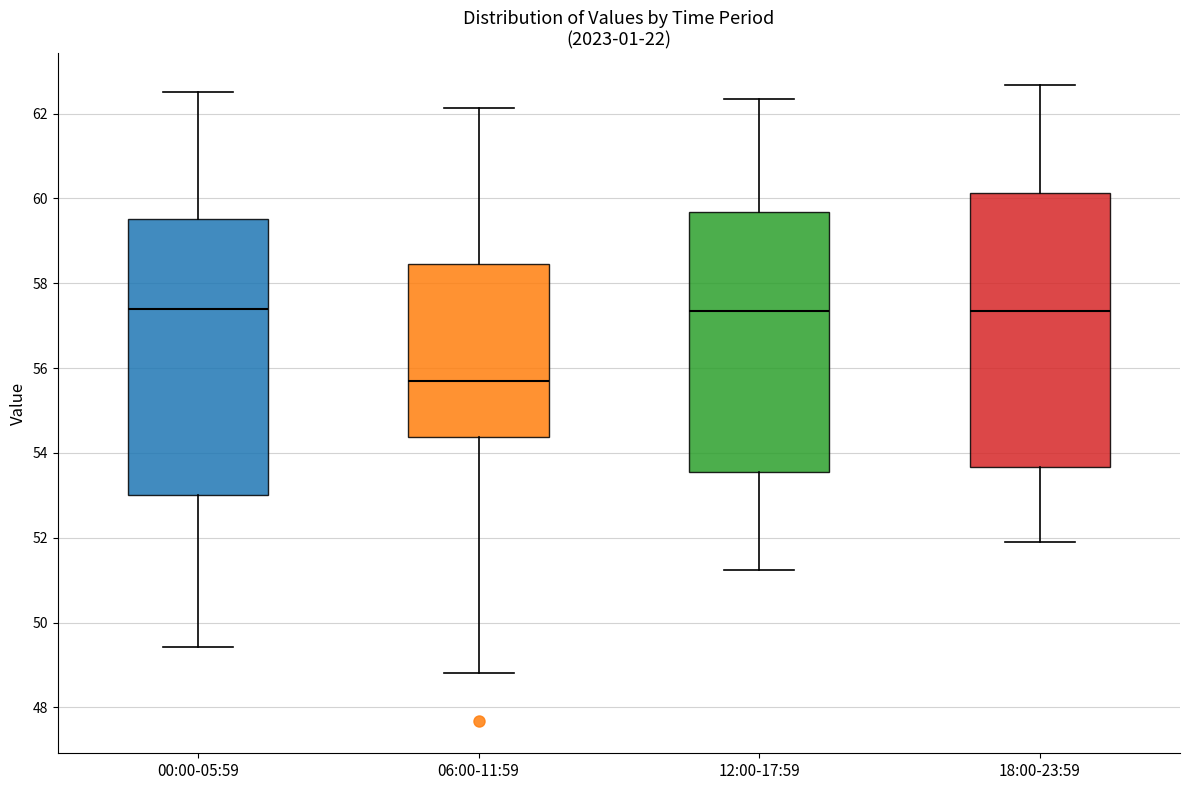

Where does the upper whisker of the box for 12:00-17:59 end on the y-axis? The values are not printed on the chart, so give them approximately, as read against the axis.

62.4